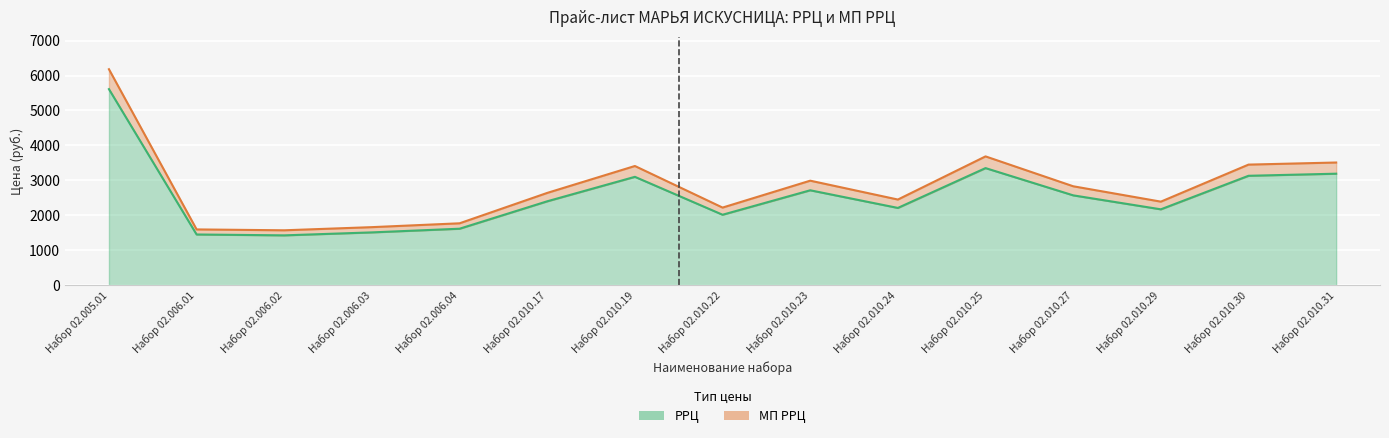

Which series has the largest range (max minus min)?

МП РРЦ